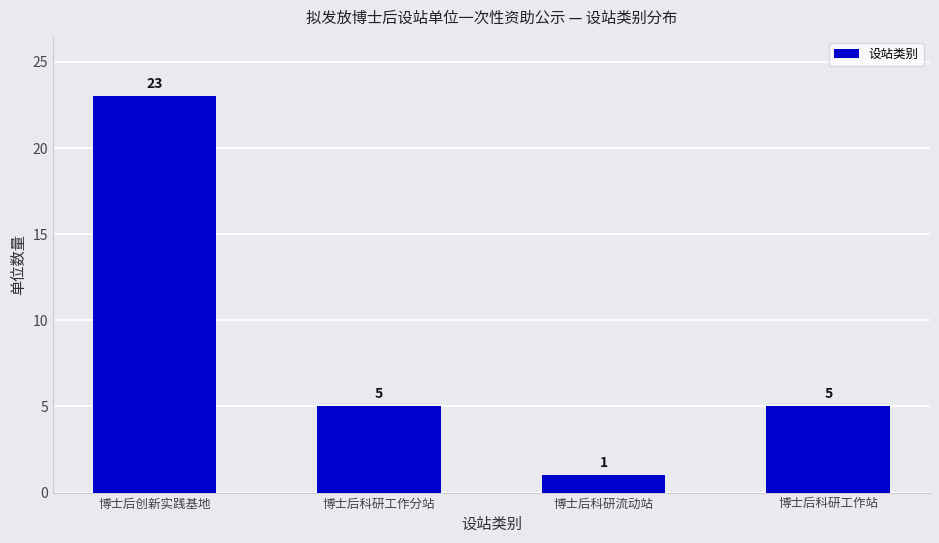

Reading left to right, extract all data points from this chart.

23	5	1	5